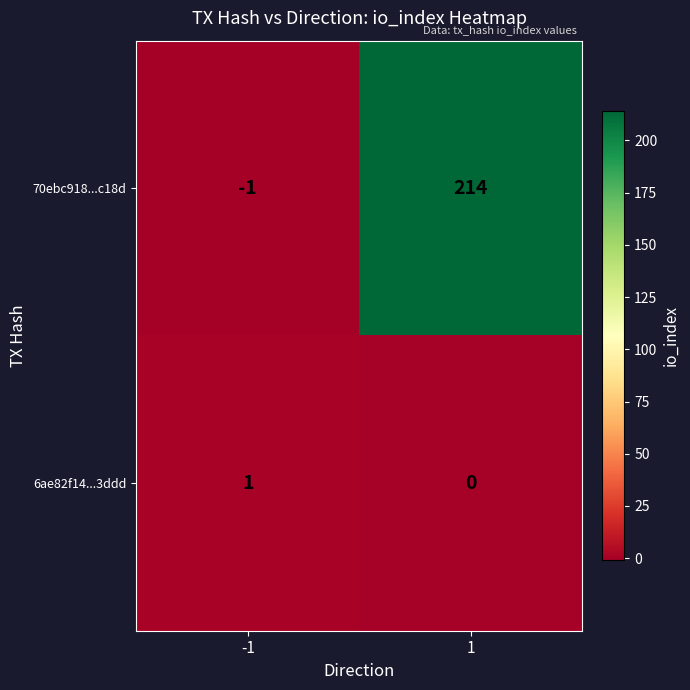

Between -1 and 1, which series saw the biggest shift?

70ebc918...c18d